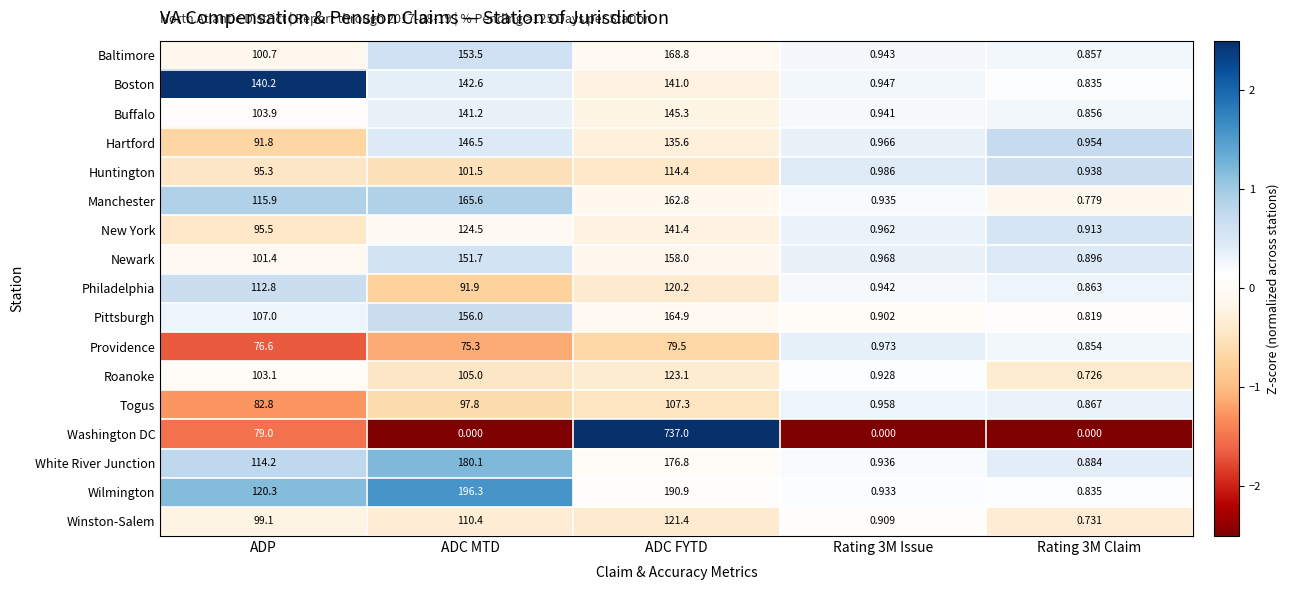

Which series has the widest spread of values?

Washington DC